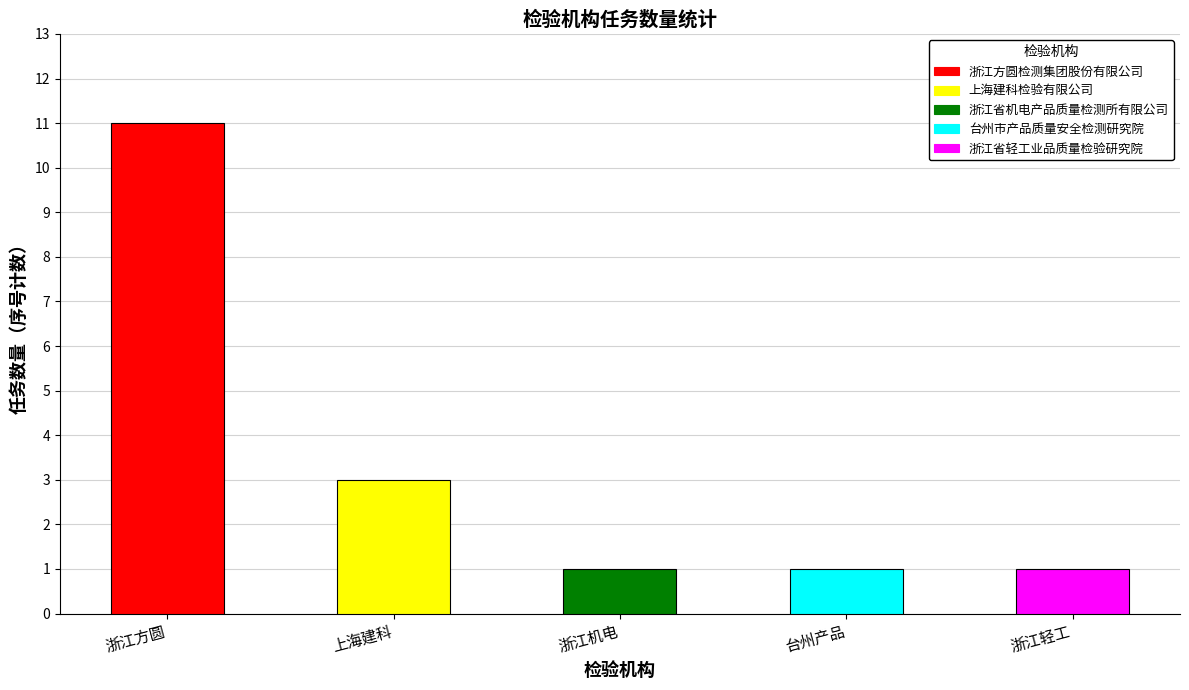

What is the ratio of the value at 台州市产品质量安全检测研究院 to the value at 浙江省机电产品质量检测所有限公司?

1.0